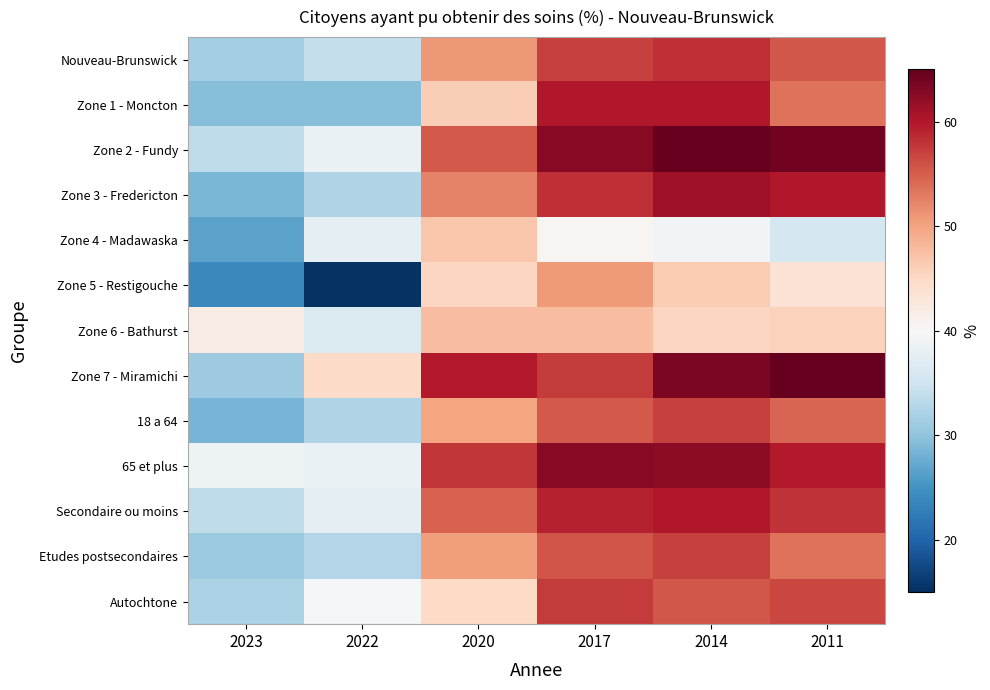

Reading left to right, what are all the values shown in this chart?

Nouveau-Brunswick: 2023=31.5	2022=34.1	2020=50.8	2017=57.1	2014=58.2	2011=55.5
Zone 1 - Moncton: 2023=29.4	2022=29.4	2020=46.1	2017=60.0	2014=59.9	2011=53.5
Zone 2 - Fundy: 2023=33.7	2022=38.4	2020=55.2	2017=62.7	2014=65.0	2011=64.0
Zone 3 - Fredericton: 2023=28.6	2022=32.5	2020=52.4	2017=58.2	2014=61.2	2011=60.0
Zone 4 - Madawaska: 2023=26.6	2022=37.8	2020=47.0	2017=40.5	2014=39.3	2011=35.7
Zone 5 - Restigouche: 2023=23.9	2022=15.2	2020=45.5	2017=50.7	2014=46.3	2011=43.6
Zone 6 - Bathurst: 2023=41.9	2022=36.3	2020=47.7	2017=47.7	2014=45.3	2011=45.8
Zone 7 - Miramichi: 2023=31.0	2022=44.7	2020=59.9	2017=57.5	2014=63.4	2011=64.8
18 a 64: 2023=28.4	2022=32.5	2020=49.8	2017=55.3	2014=57.1	2011=54.5
65 et plus: 2023=38.7	2022=38.3	2020=57.9	2017=62.8	2014=62.4	2011=59.8
Secondaire ou moins: 2023=33.6	2022=37.6	2020=54.8	2017=59.2	2014=60.0	2011=58.2
Etudes postsecondaires: 2023=30.8	2022=32.7	2020=50.4	2017=55.7	2014=57.1	2011=53.6
Autochtone: 2023=32.1	2022=39.6	2020=45.1	2017=57.6	2014=55.6	2011=56.6